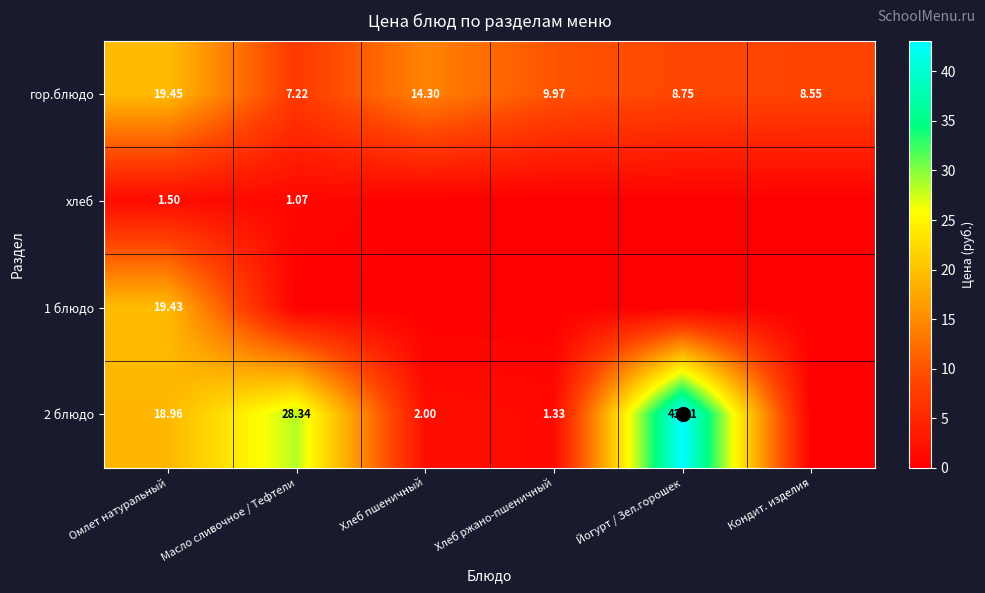

The 1 блюдо series shows 0.0 at Хлеб ржано-пшеничный. True or false?

True